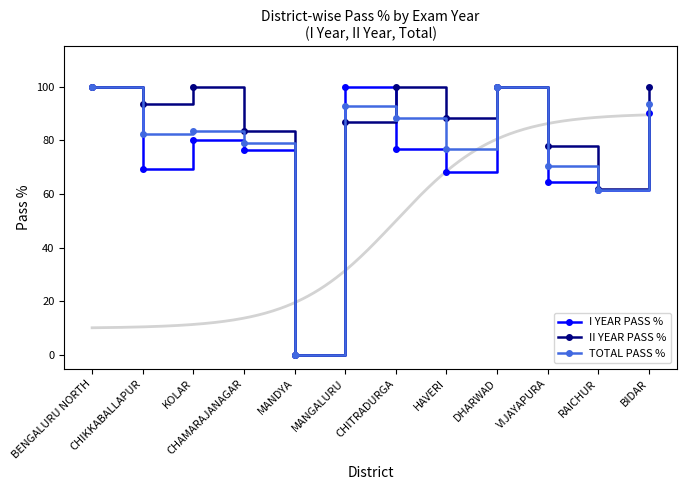

The value of II YEAR PASS % at MANGALURU is 86.7. True or false?

True